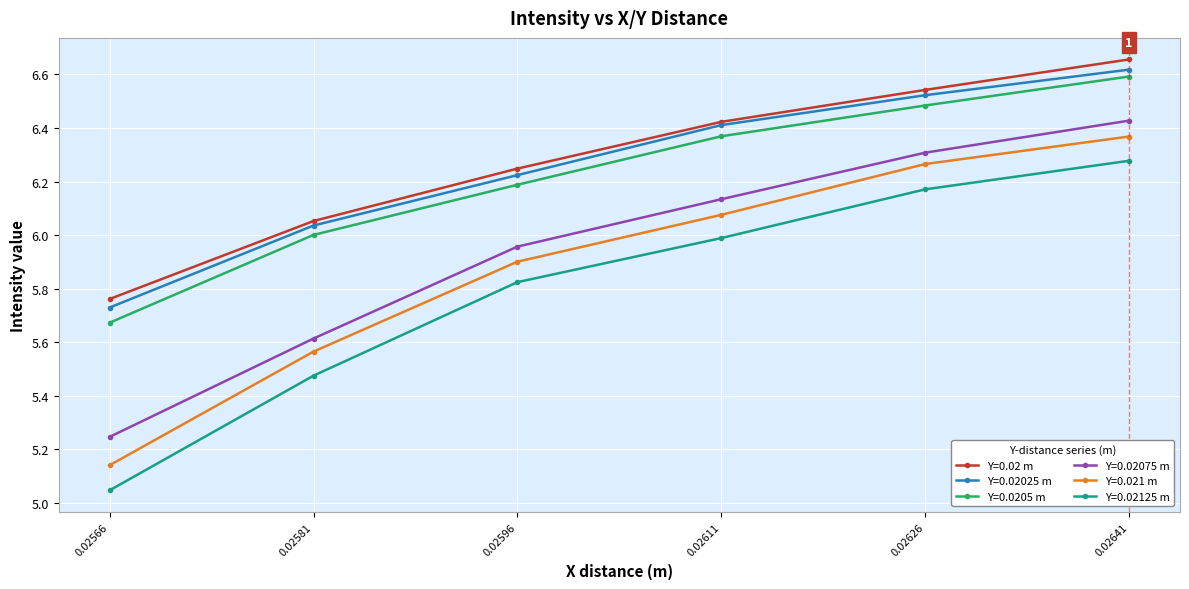

Is this an area chart (filled region under the line)?

No